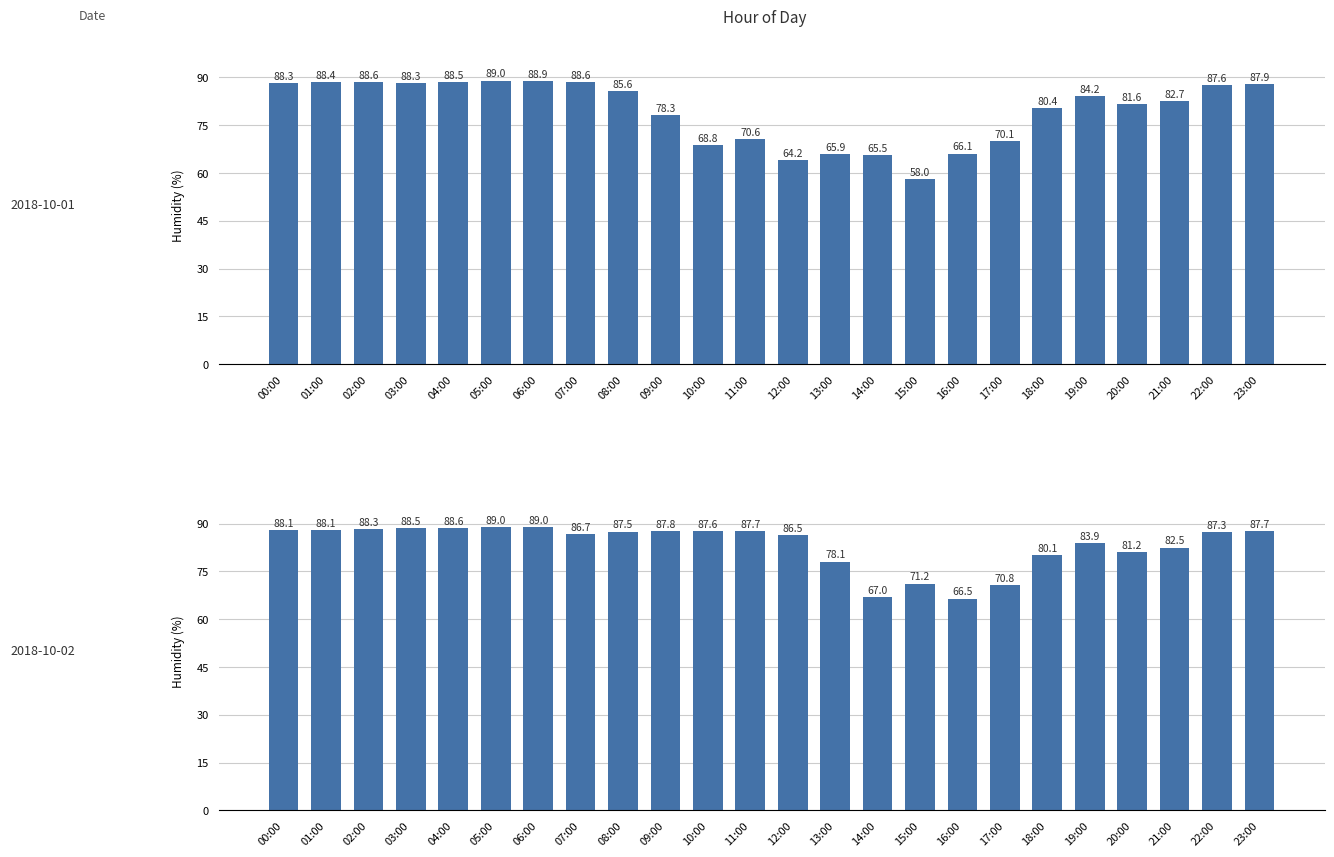

Rank the series by their maximum value, from lowest to highest.

avg_by_hour_day1, avg_by_hour_day2